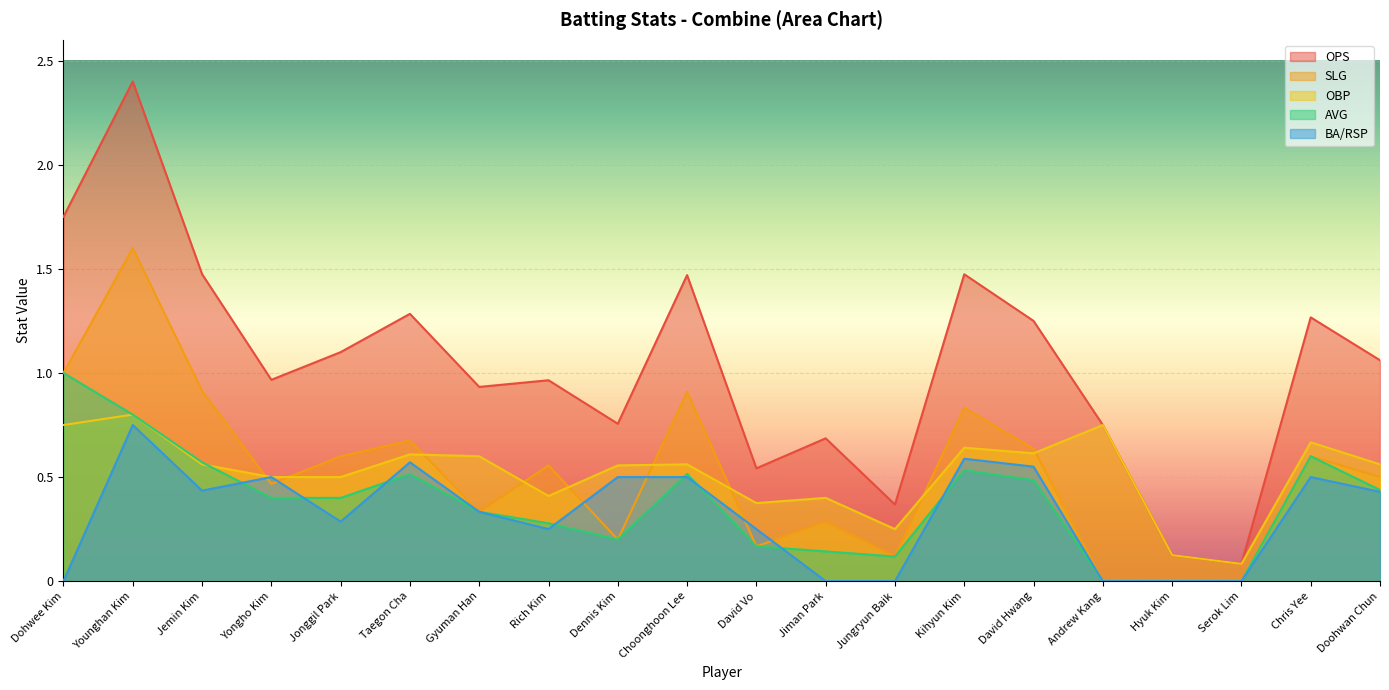

What is the maximum value shown in the chart?

2.4